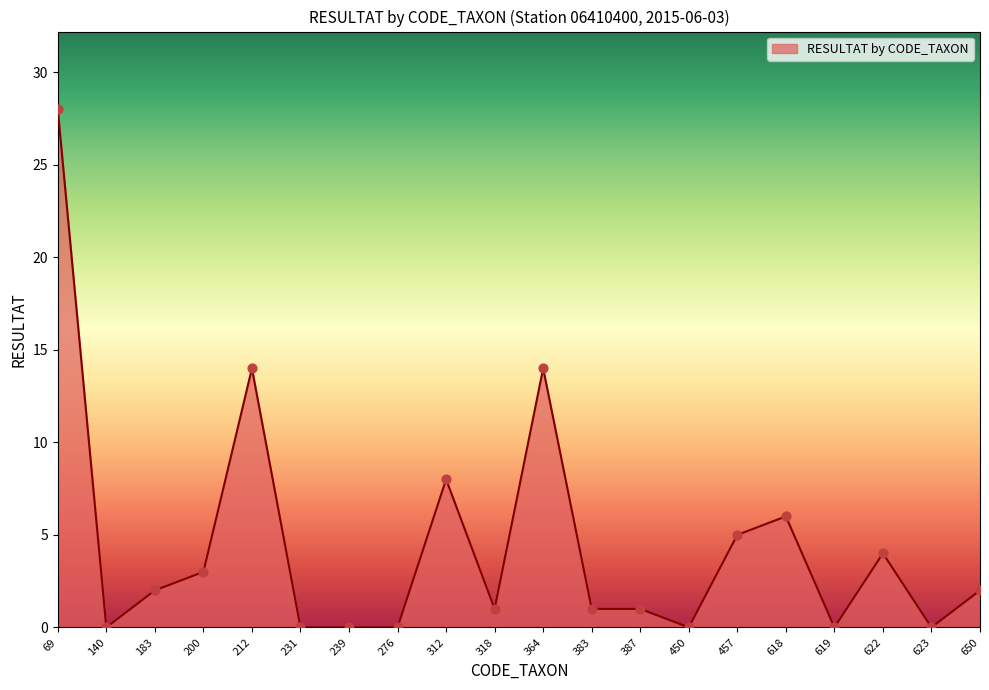

What is the change in value from 183 to 231?

-2